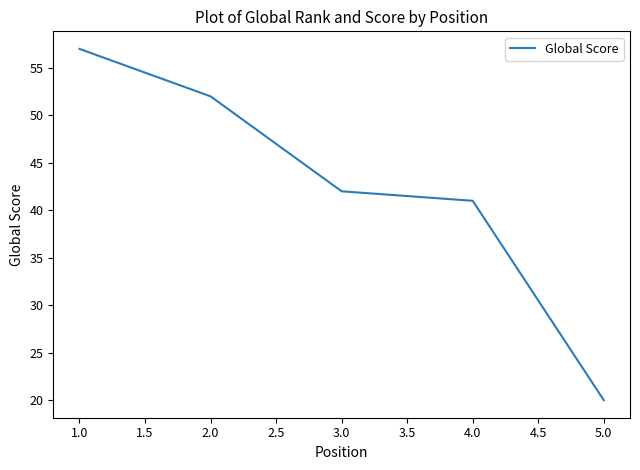

What is the minimum value shown in the chart?

20